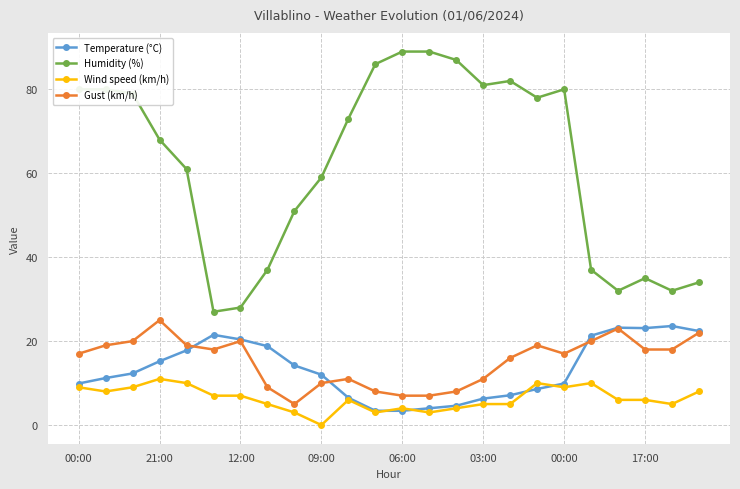

What is the value of the Gust (km/h) point at the 11th from the left?

11.0